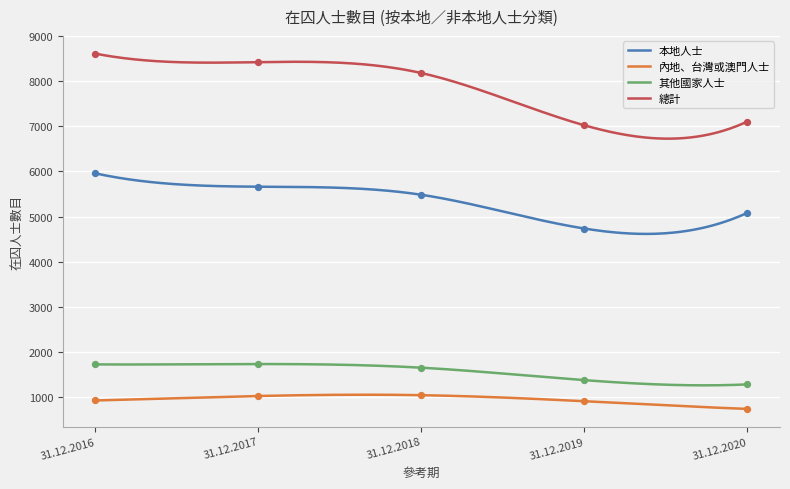

At which category is the sum across all series the highest?

31.12.2016